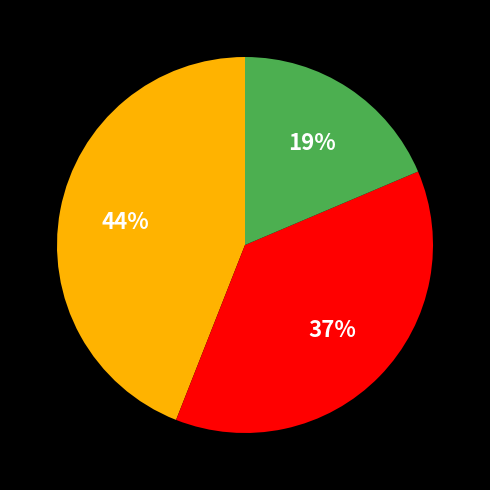

To the nearest percent, what is the difference between the largest and smallest slice percentages?

25%